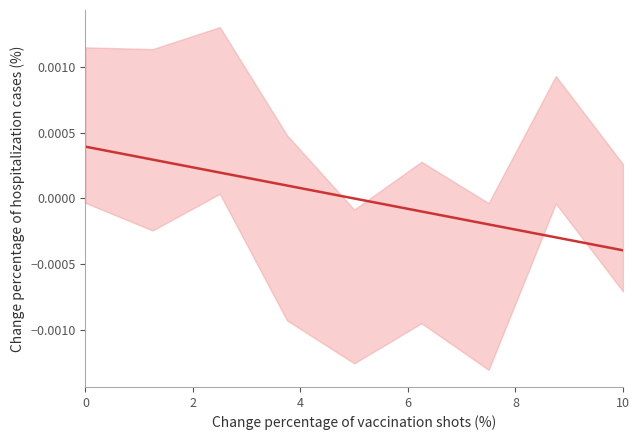

How many values are above zero?

4